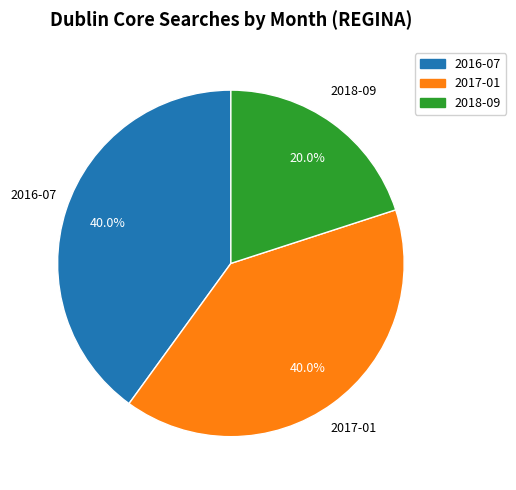

Which category has the smallest portion of the pie?

2018-09